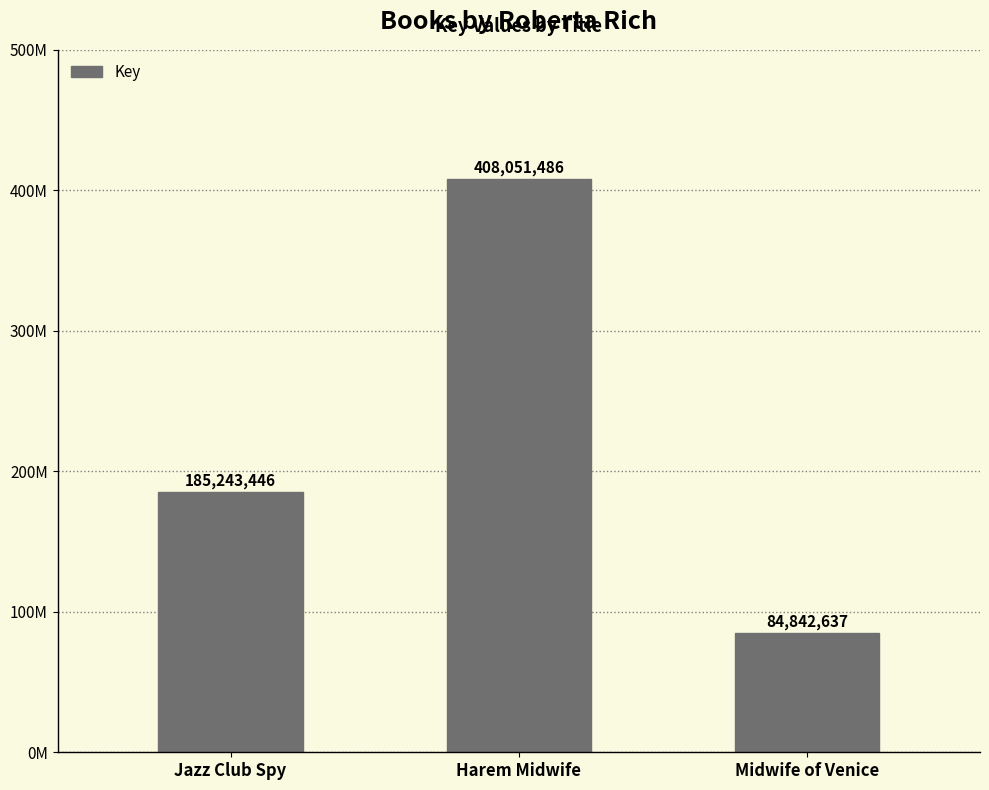

Which has a higher value, Jazz Club Spy or Harem Midwife?

Harem Midwife